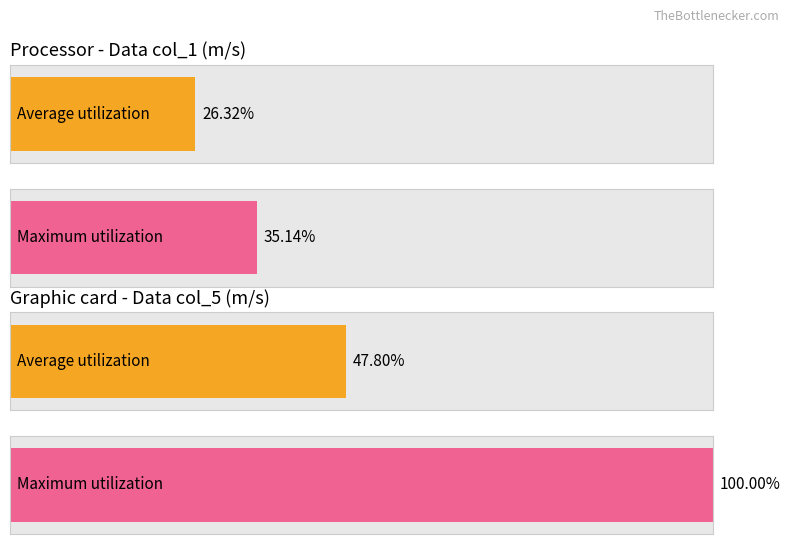

The Average utilization series shows 18.6 at col_4=12. True or false?

False